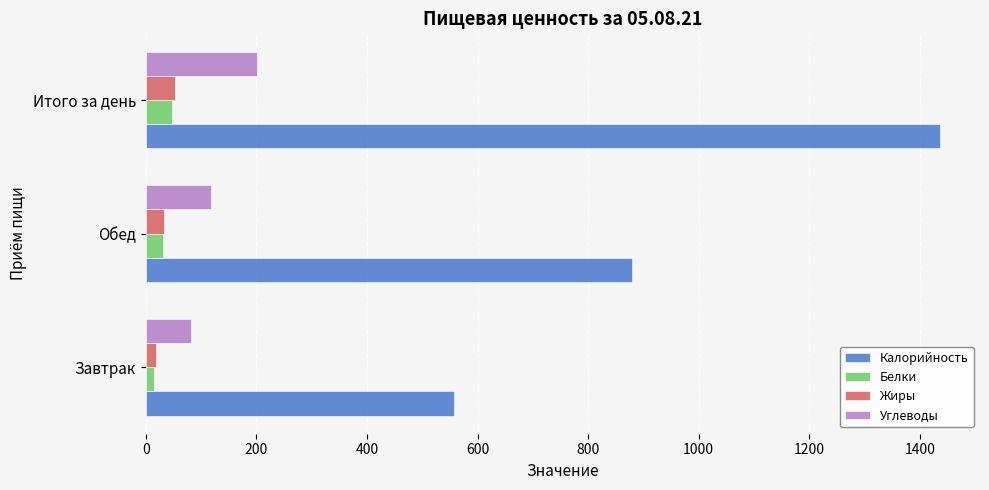

Rank the categories by Калорийность value from highest to lowest.

Итого за день, Обед, Завтрак